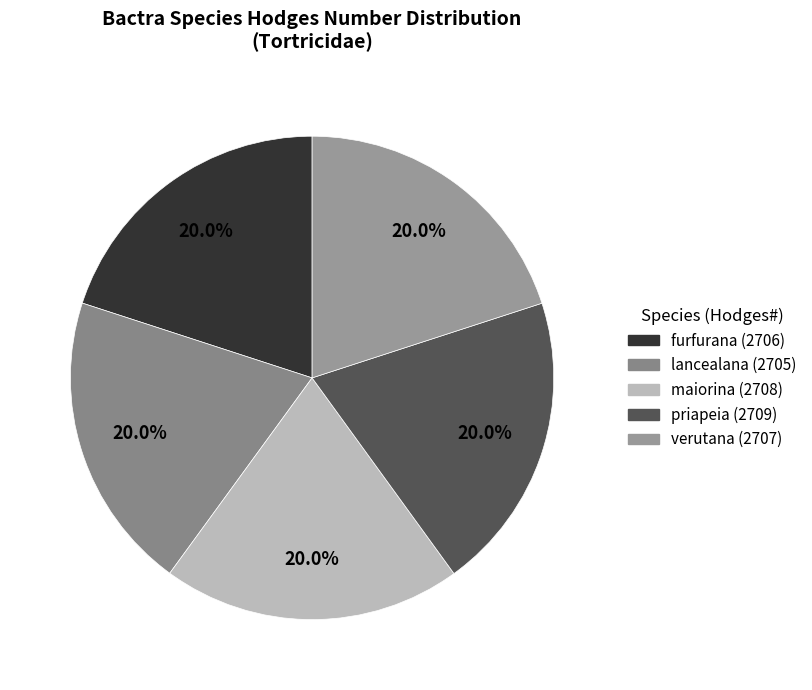

The furfurana slice represents 30% of the pie. True or false?

False